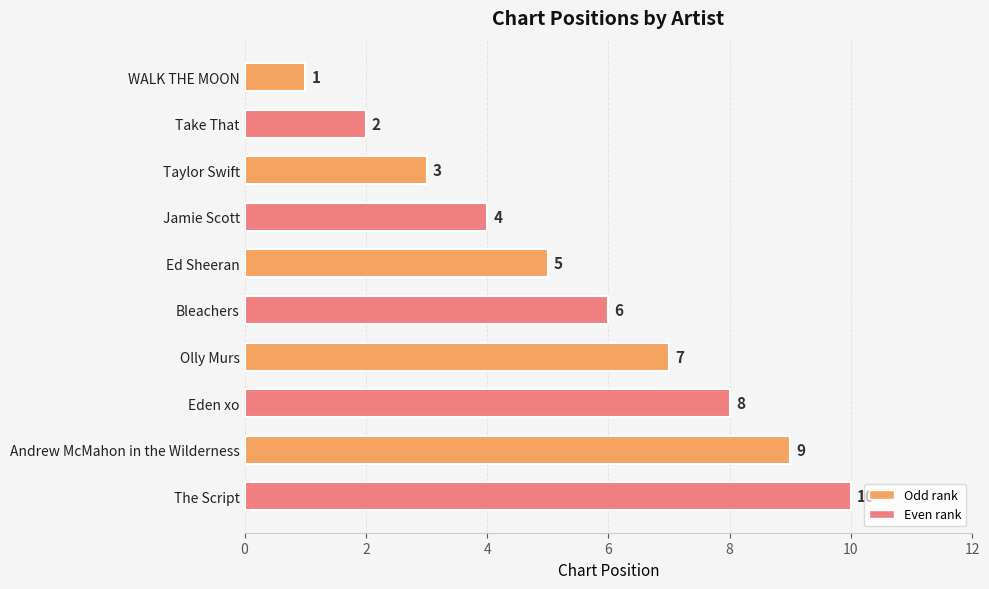

The chart shows a value of 9 at Andrew McMahon in the Wilderness. True or false?

True